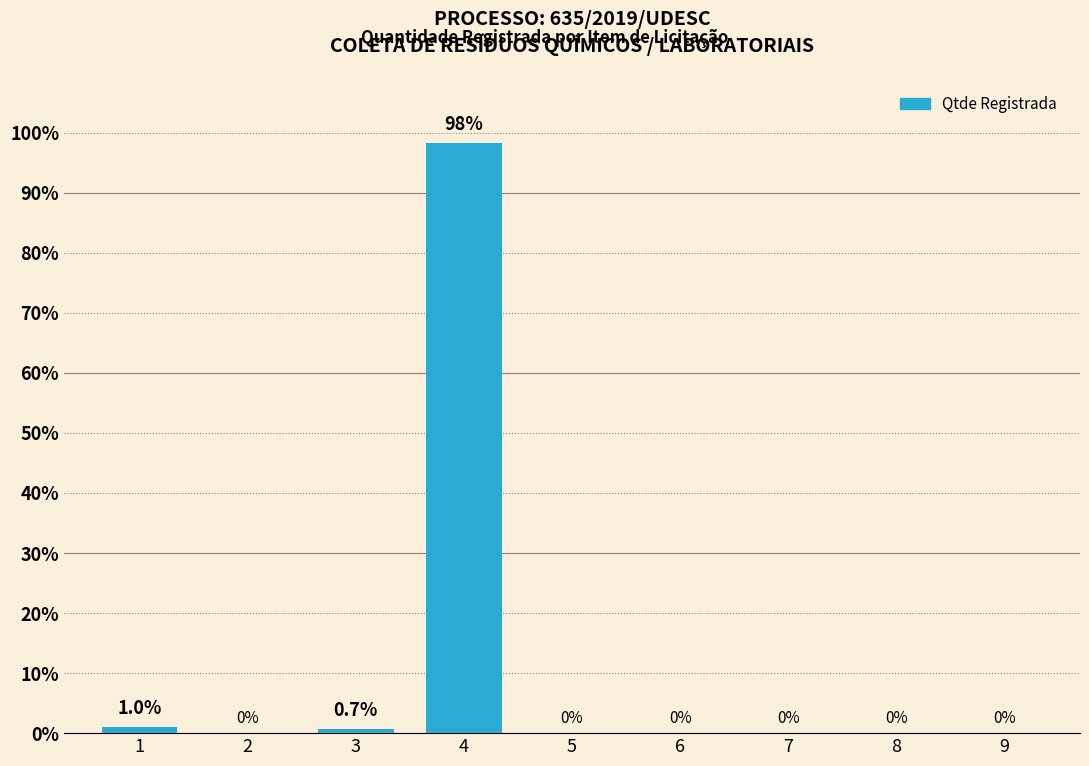

What is the change in value from 1 to 5?

-1.0